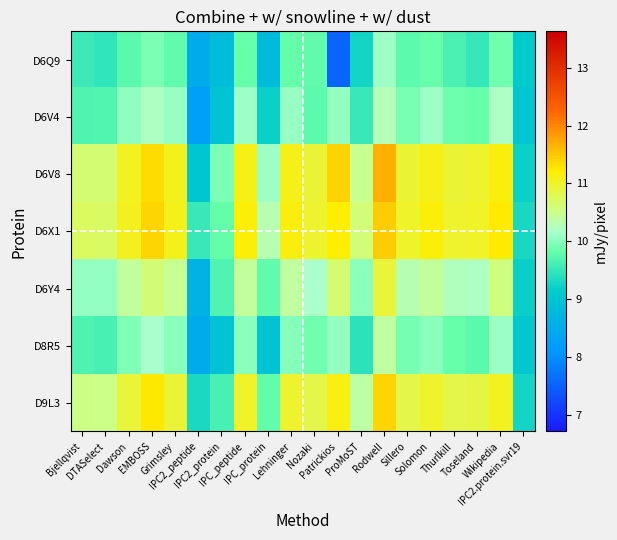

Which has a higher value, Lehninger or Solomon?

Solomon